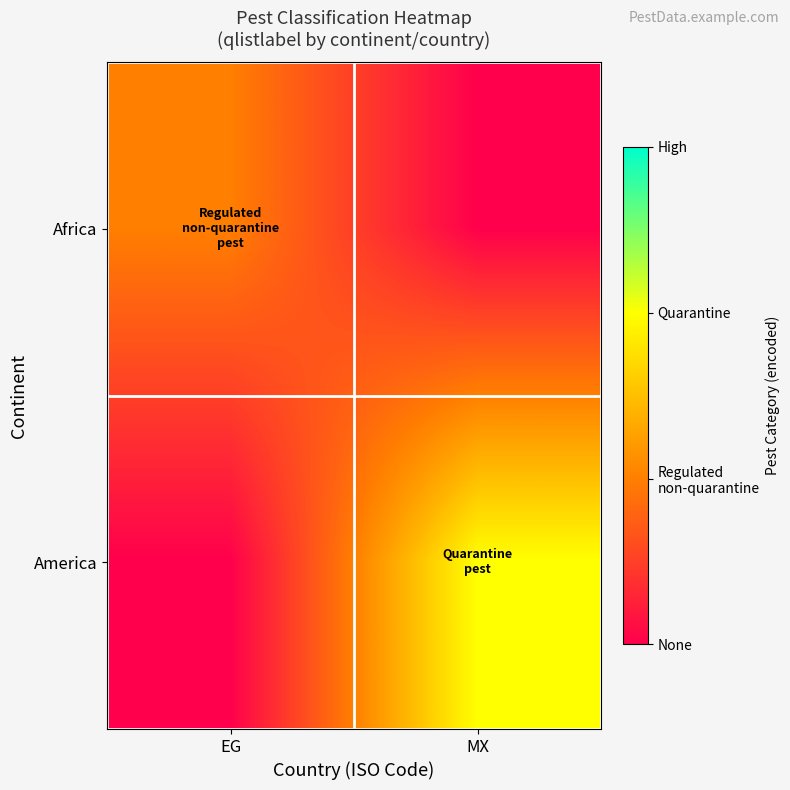

Rank the series by their average value, from lowest to highest.

Africa, America